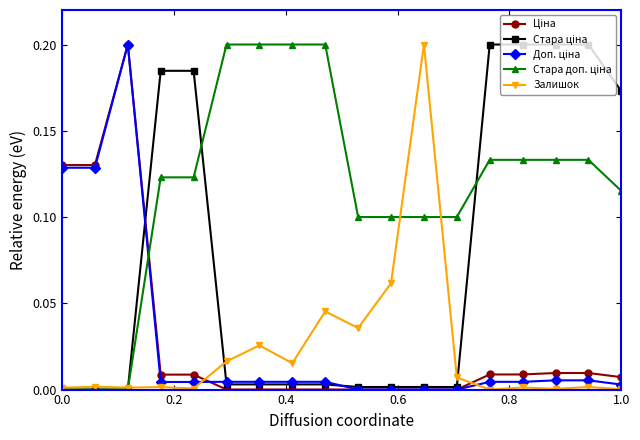

Count the number of data series in this chart.

5